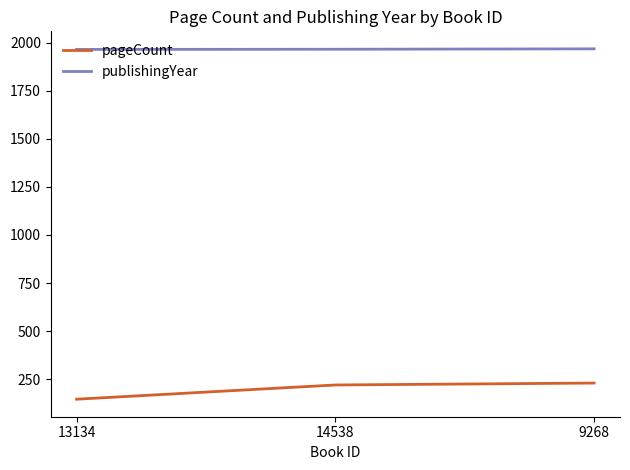

What is the average value of the pageCount series?

199